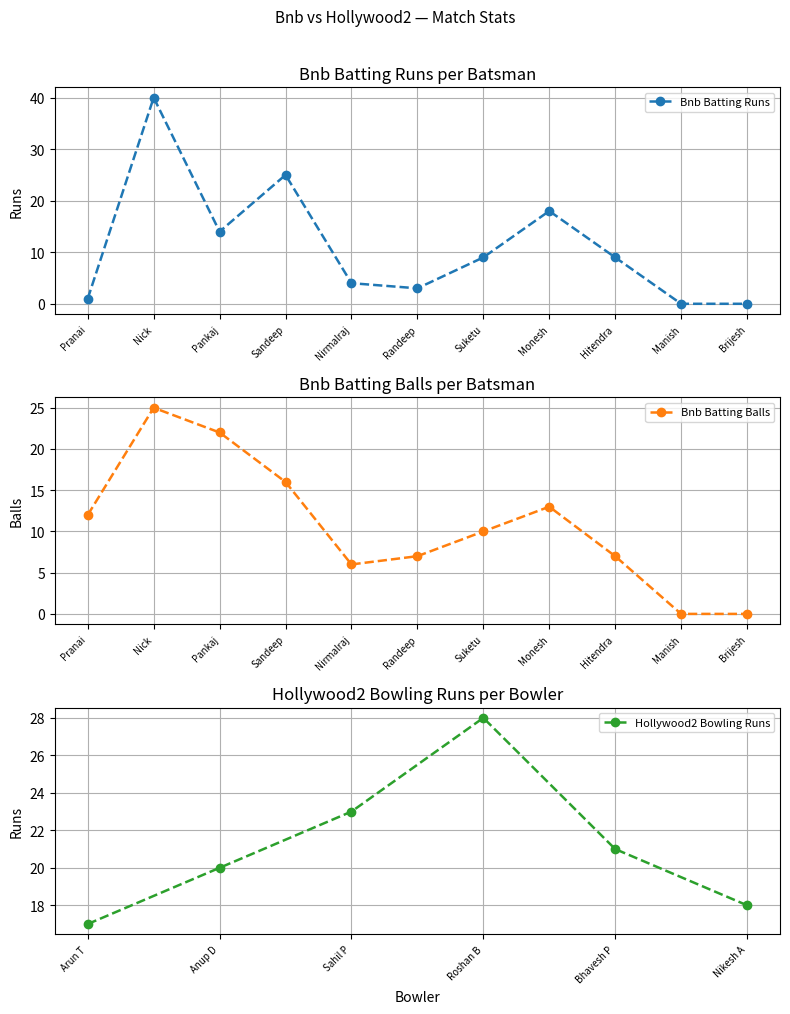

True or false: Bnb Batting Runs has a value of 0 at Brijesh.

True